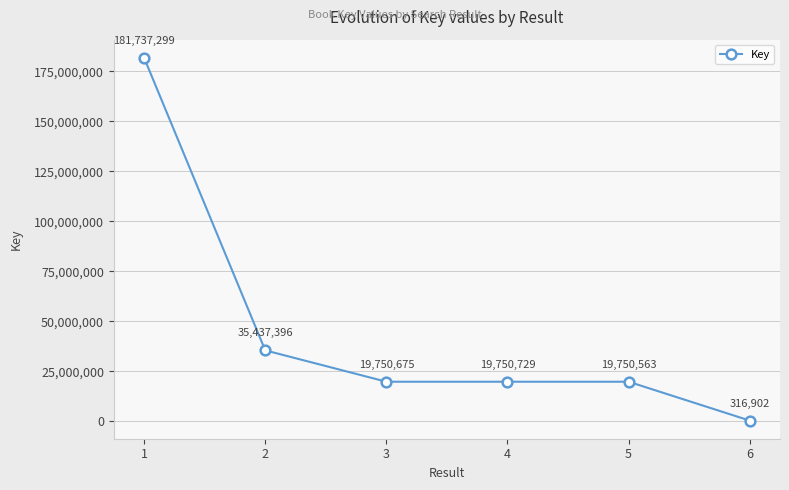

What is the ratio of the value at 1 to the value at 5?

9.2